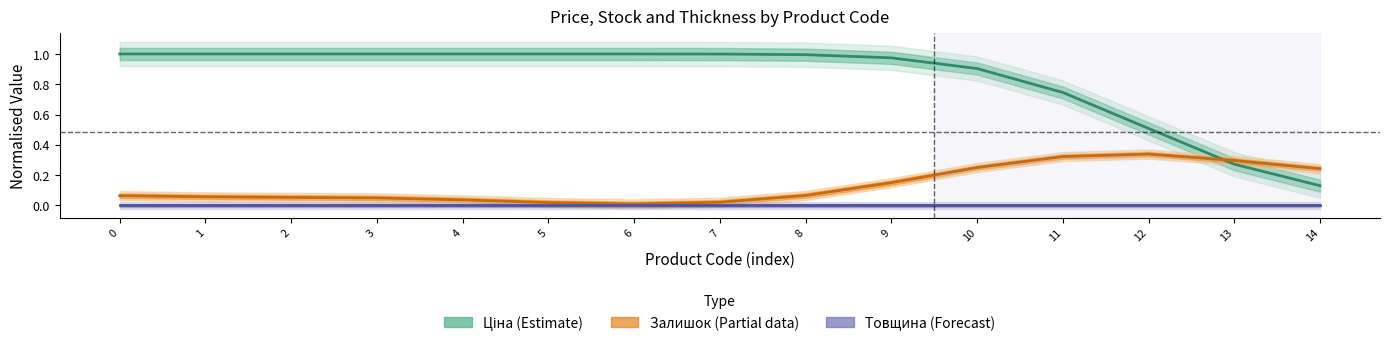

What is the greatest value displayed?

1.0